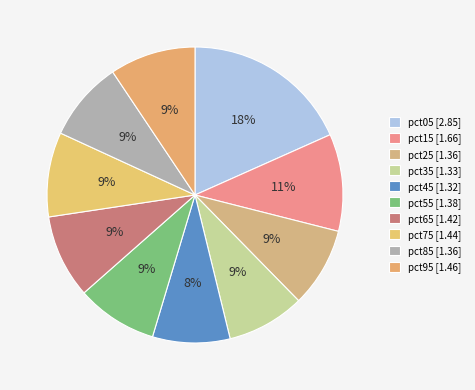

How many segments does this pie chart have?

10